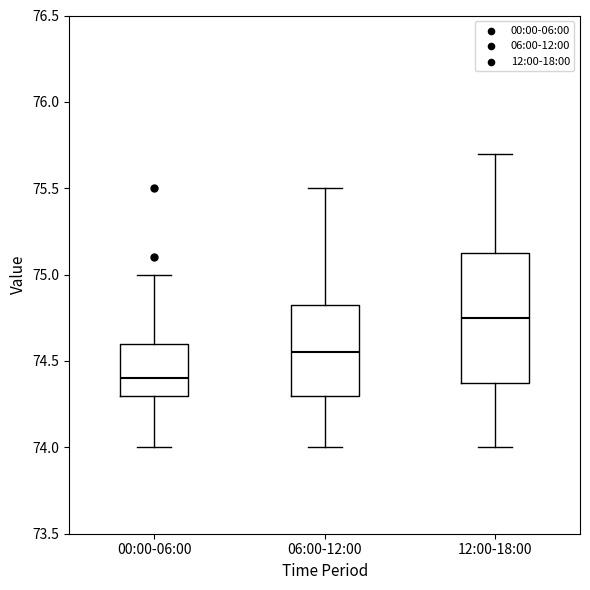

Reading left to right, transcribe this box plot: for each box, give where its median line is, the range the box spans, and where its two whiskers end, as read against the y-axis. The values are not printed on the chart, so give them approximately, as read against the axis.

00:00-06:00: median 74.40, box 74.30 to 74.60, whiskers 74.00 to 75.00
06:00-12:00: median 74.55, box 74.30 to 74.85, whiskers 74.00 to 75.50
12:00-18:00: median 74.75, box 74.40 to 75.15, whiskers 74.00 to 75.70